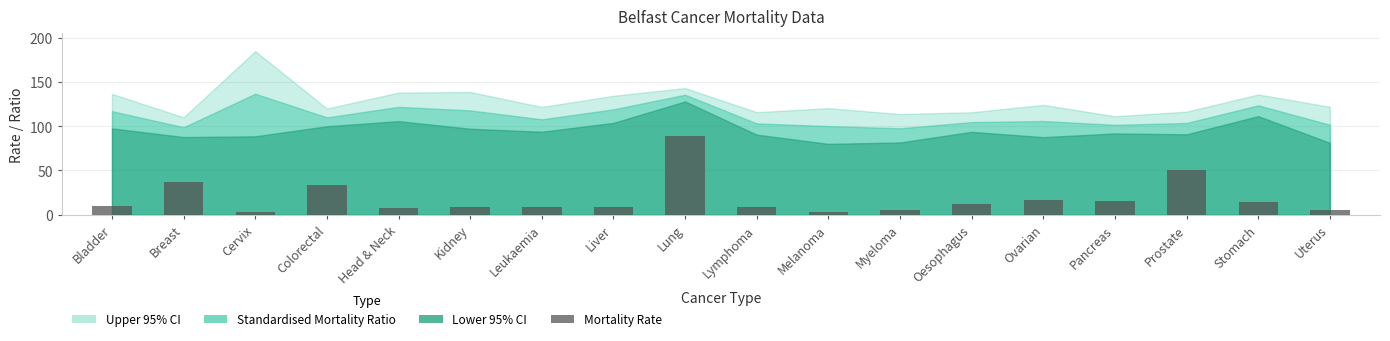

The value at Lymphoma is 9.2. True or false?

True